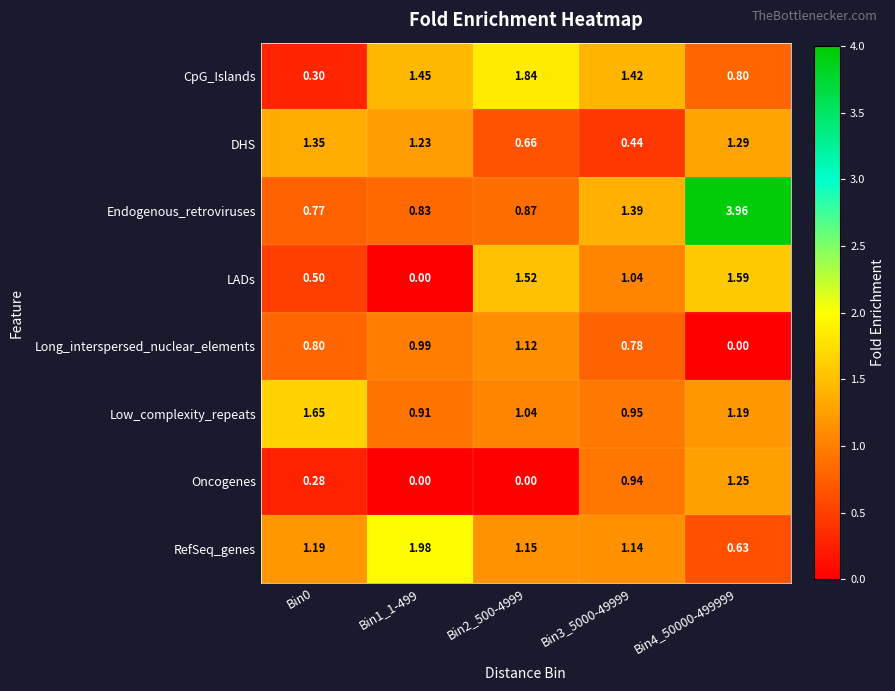

Which series has the largest total across all categories?

Endogenous_retroviruses